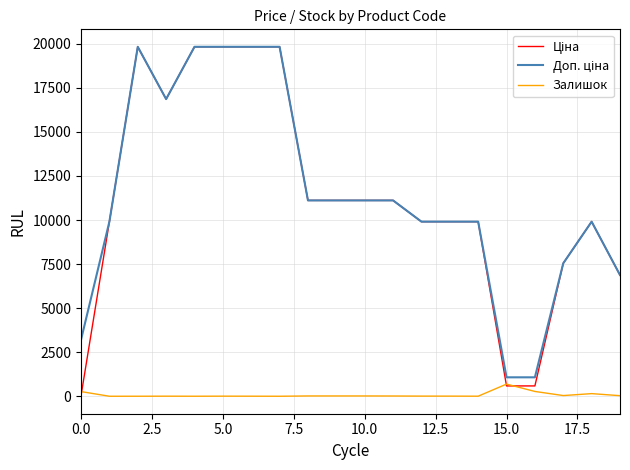

Does the chart have visible grid lines?

Yes